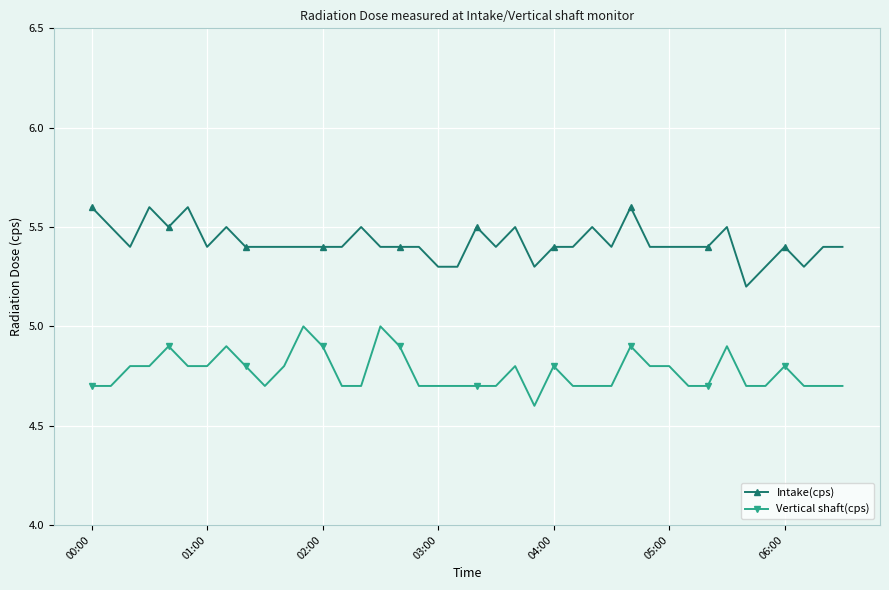

True or false: Intake(cps) and Vertical shaft(cps) intersect in this chart.

False